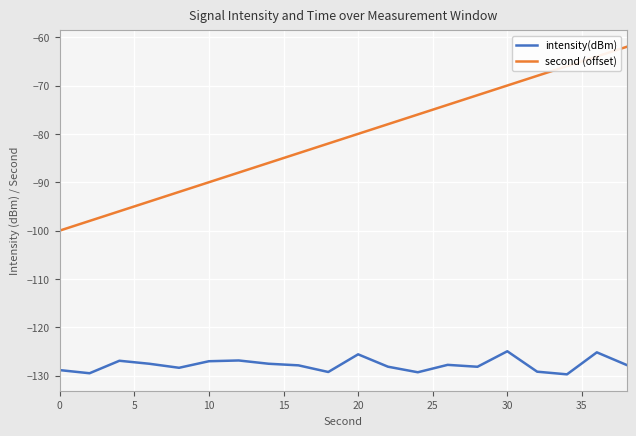

Rank the series by their maximum value, from lowest to highest.

intensity(dBm), second (offset)